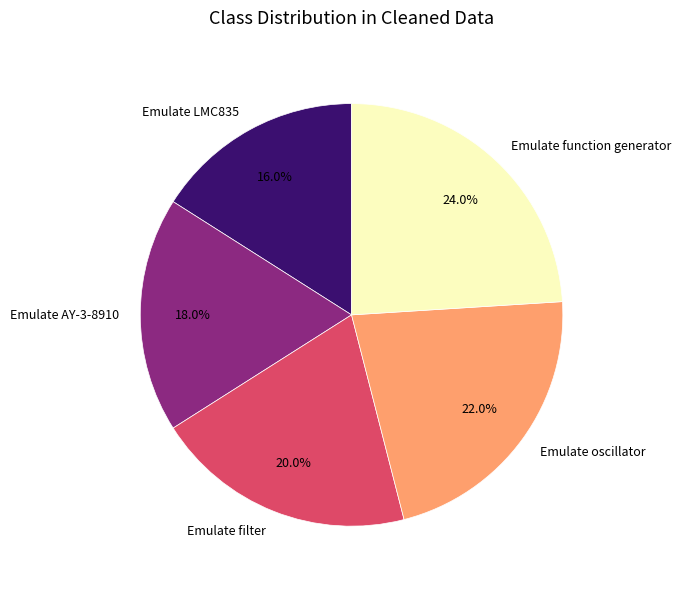

Rank the categories by value from lowest to highest.

Emulate LMC835, Emulate AY-3-8910, Emulate filter, Emulate oscillator, Emulate function generator